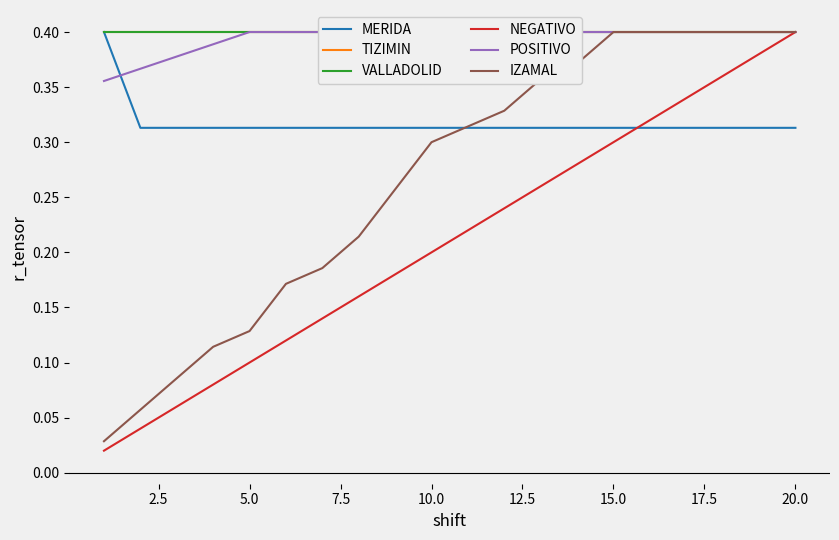

True or false: NEGATIVO has a value of 0.4 at 20.0.

True